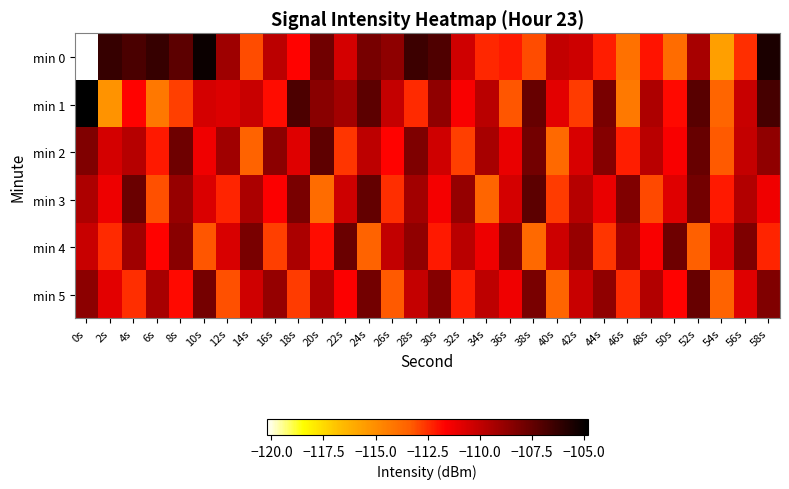

At 12s, list the series in order from largest to smallest.

min 0, min 2, min 4, min 1, min 3, min 5